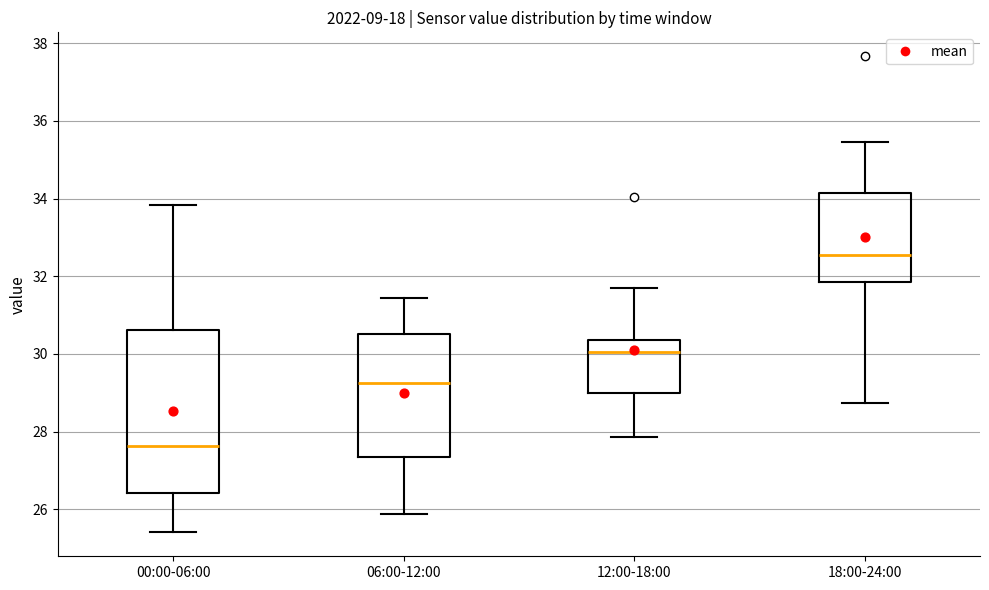

Reading left to right, read every box against the y-axis: the position of its median line, the range the box covers, and the ends of its whiskers. The values are not printed on the chart, so give them approximately, as read against the axis.

00:00-06:00: median 27.6, box 26.4 to 30.6, whiskers 25.4 to 33.8
06:00-12:00: median 29.2, box 27.4 to 30.6, whiskers 25.8 to 31.4
12:00-18:00: median 30.0, box 29.0 to 30.4, whiskers 27.8 to 31.8
18:00-24:00: median 32.6, box 31.8 to 34.2, whiskers 28.8 to 35.4